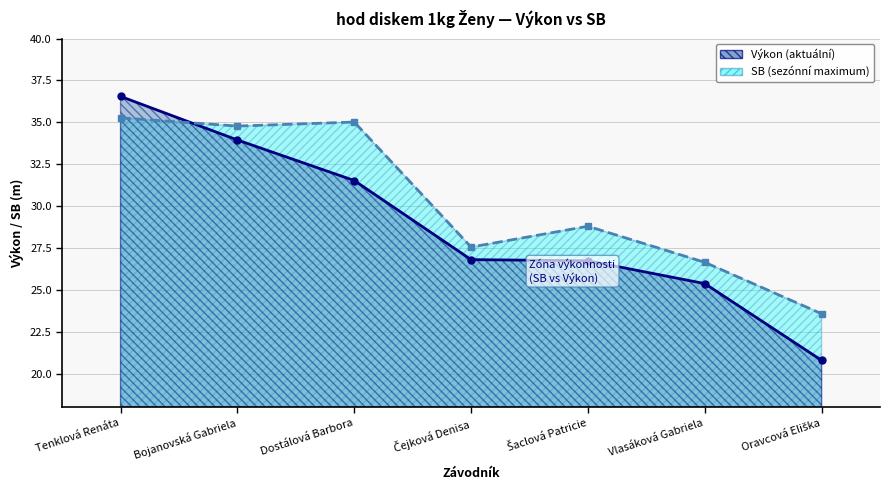

What is the maximum value shown in the chart?

36.5